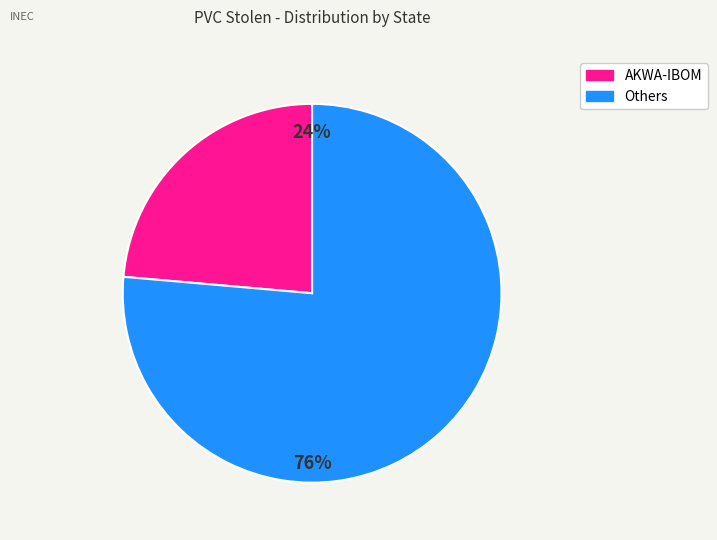

Is there any slice that represents more than half of the pie?

Yes